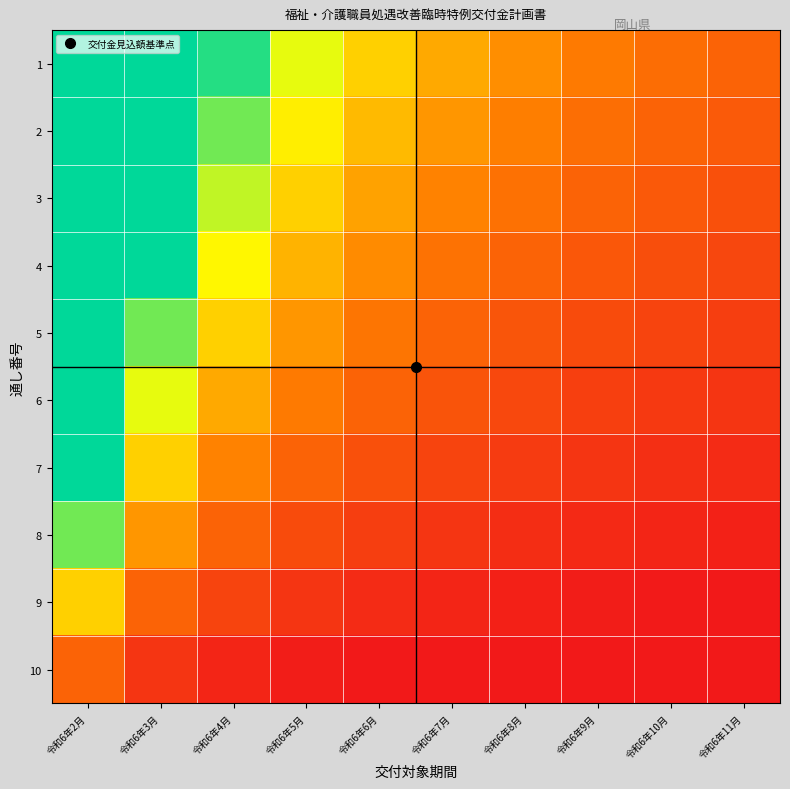

At which category does the chart reach its peak across all series?

令和6年2月